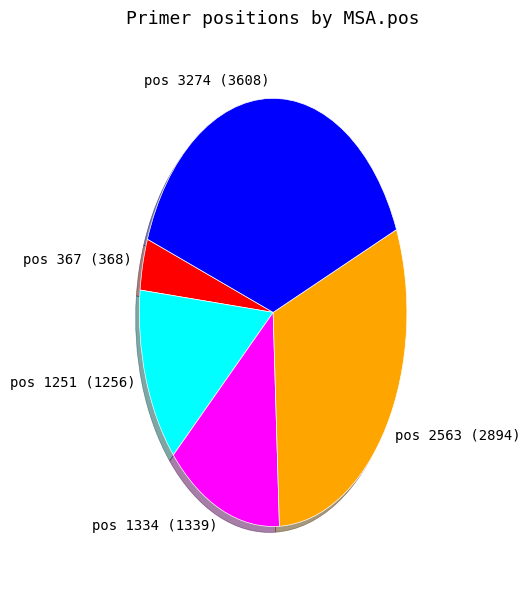

Is there a majority slice in this chart?

No